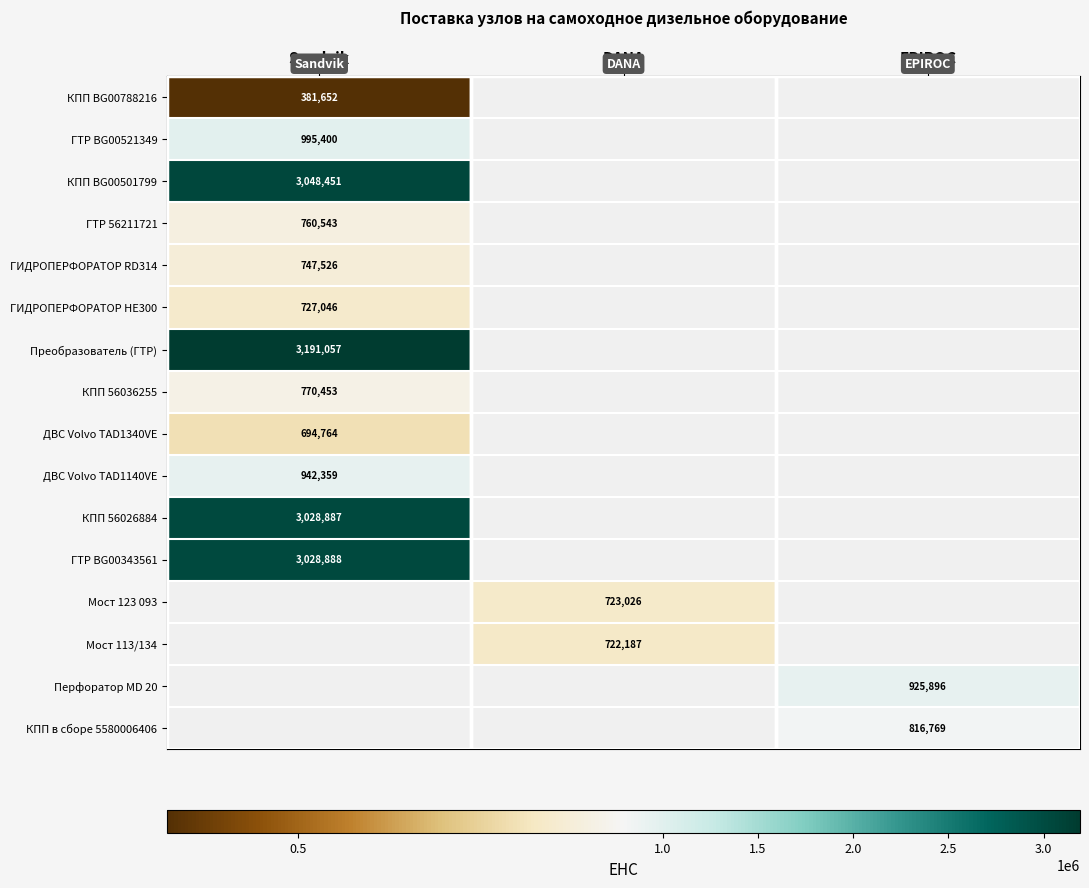

Which category has the highest value across all series?

Sandvik